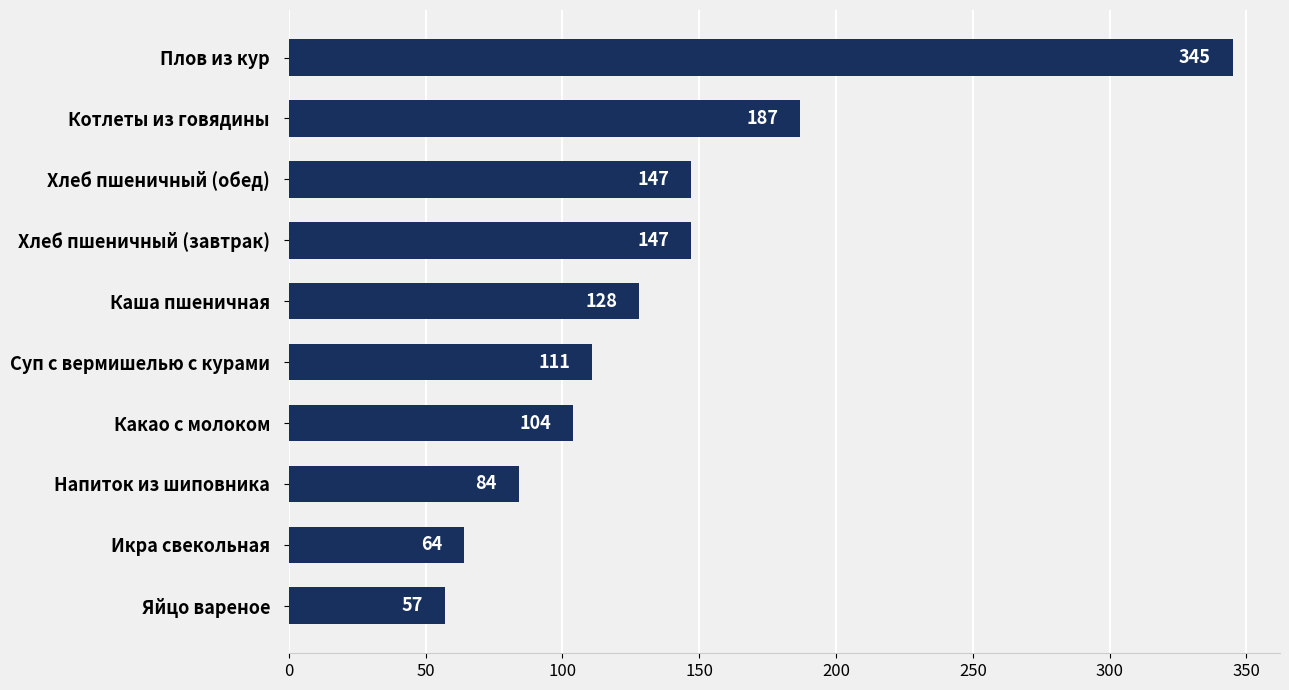

What is the greatest value displayed?

345